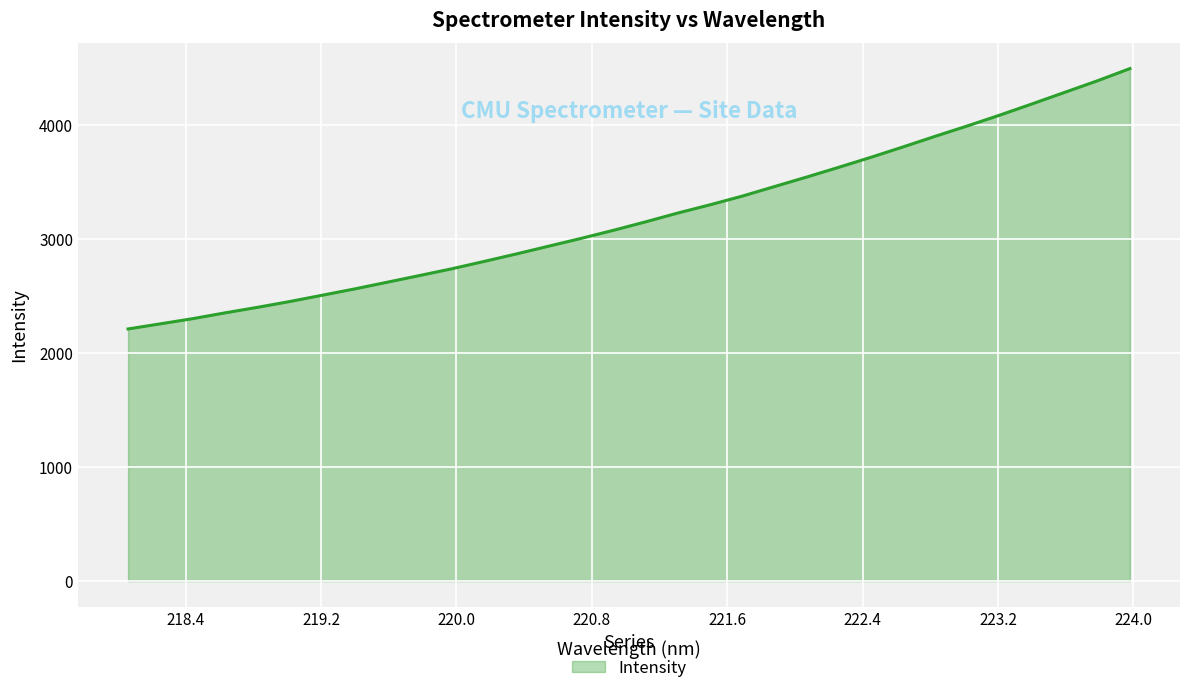

What is the difference between the maximum and second lowest values?

2239.6